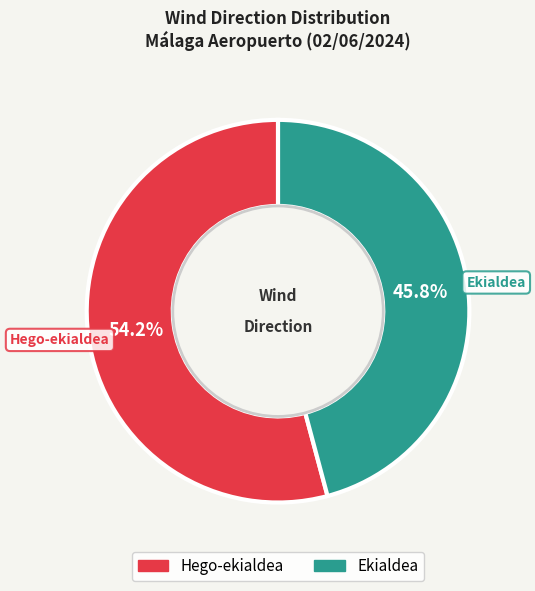

How many segments does this pie chart have?

2